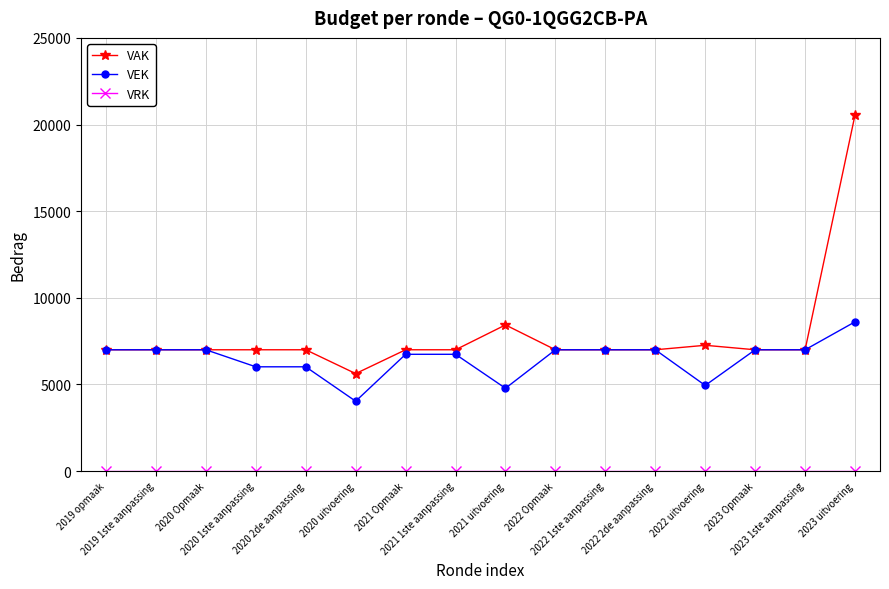

Is it true that VEK equals 7000 at 2019 1ste aanpassing?

True